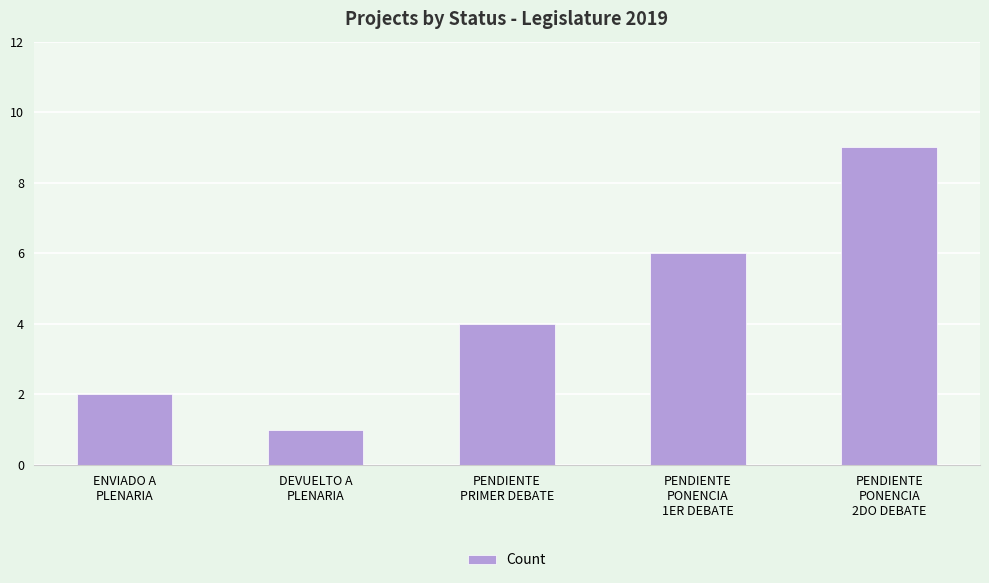

What is the sum of the values at PENDIENTE
PONENCIA
1ER DEBATE and ENVIADO A
PLENARIA?

8